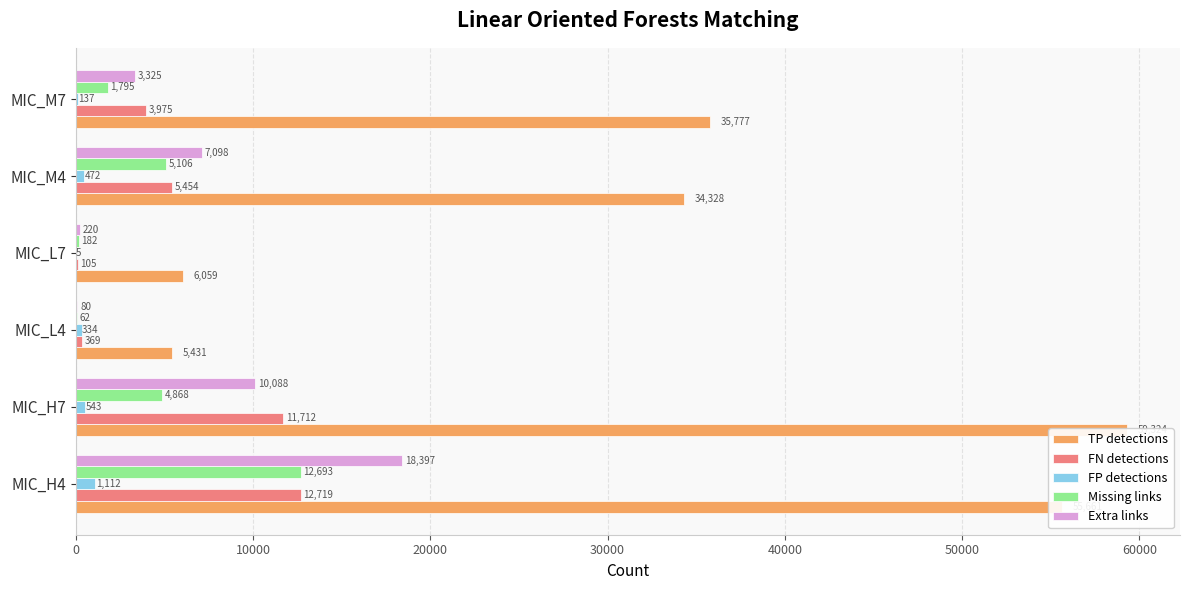

Is it true that TP detections equals 35777 at MIC_M7?

True